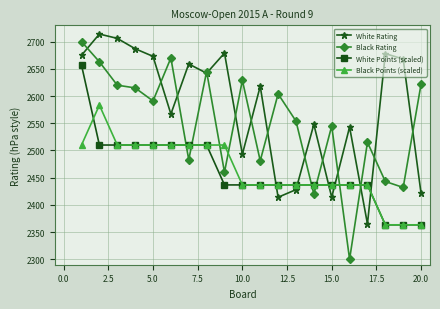

What is the smallest value displayed?

2300.0